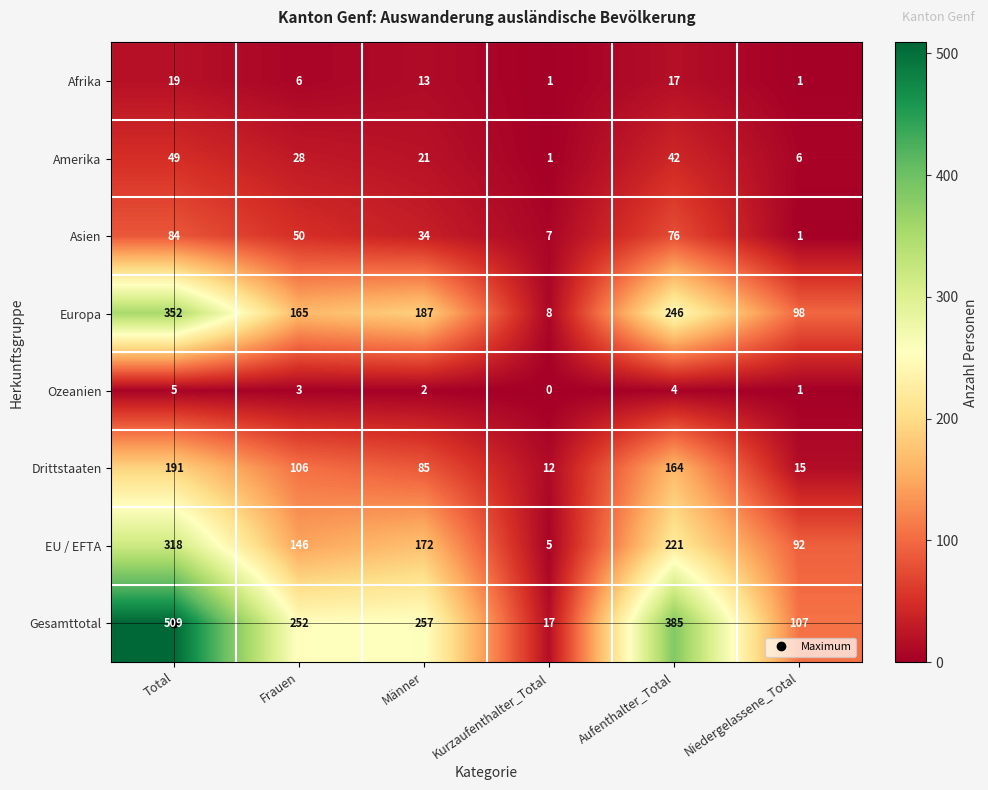

Rank the series at Männer from highest to lowest value.

Gesamttotal, Europa, EU / EFTA, Drittstaaten, Asien, Amerika, Afrika, Ozeanien